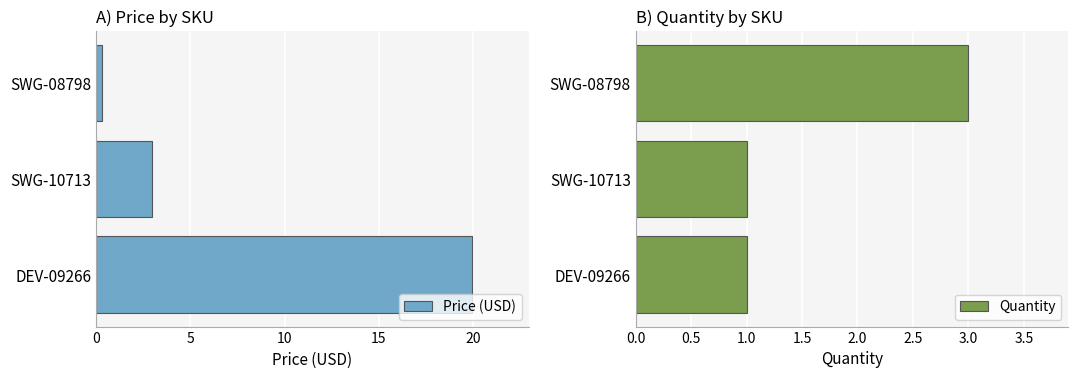

Which series has the widest spread of values?

Price (USD)